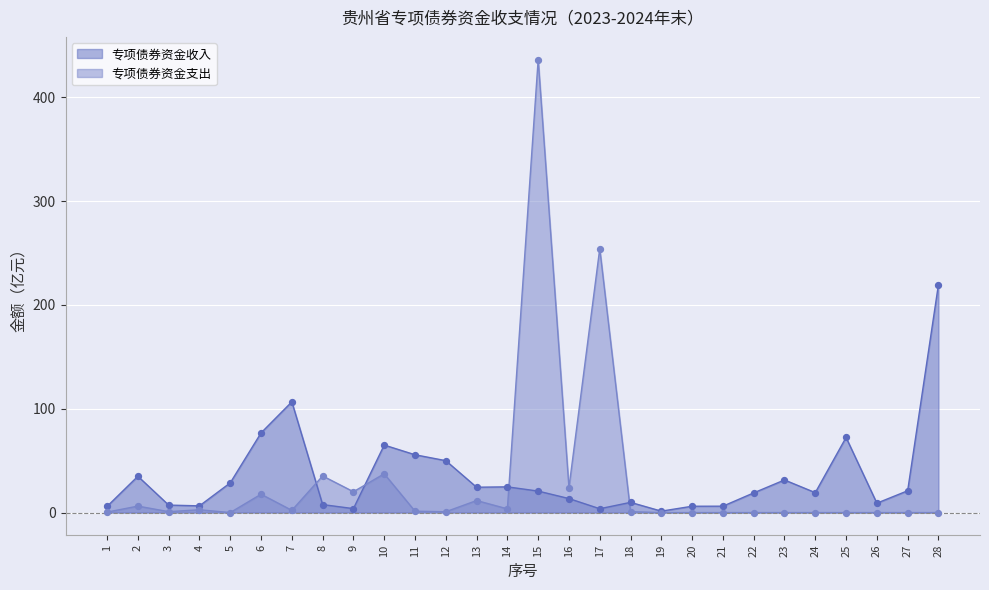

Is the value of 专项债券资金支出 at 16 greater than the value of 专项债券资金收入 at 2?

No